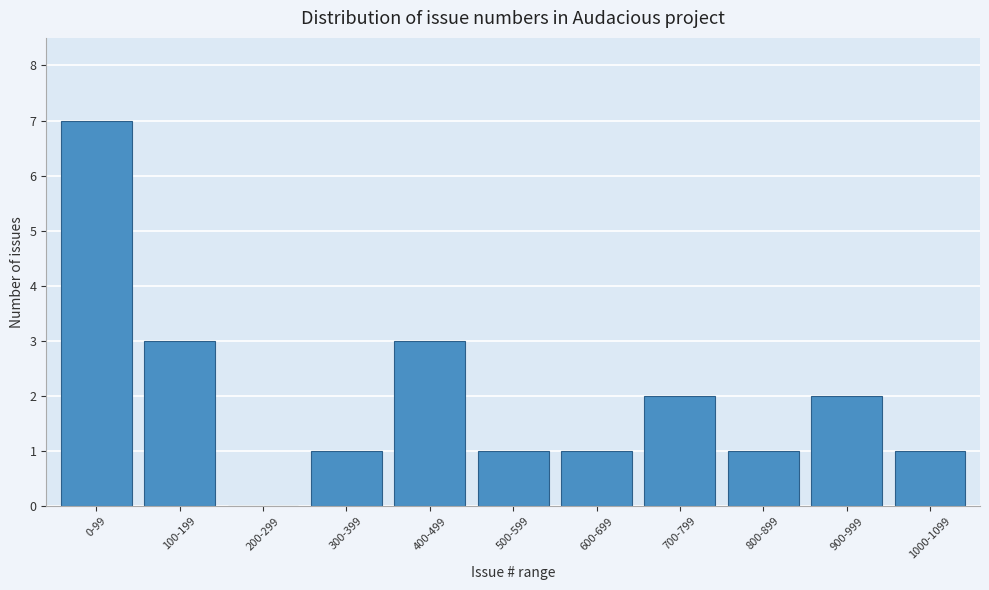

Reading left to right, extract all data points from this chart.

0-99=7	100-199=3	200-299=0	300-399=1	400-499=3	500-599=1	600-699=1	700-799=2	800-899=1	900-999=2	1000-1099=1